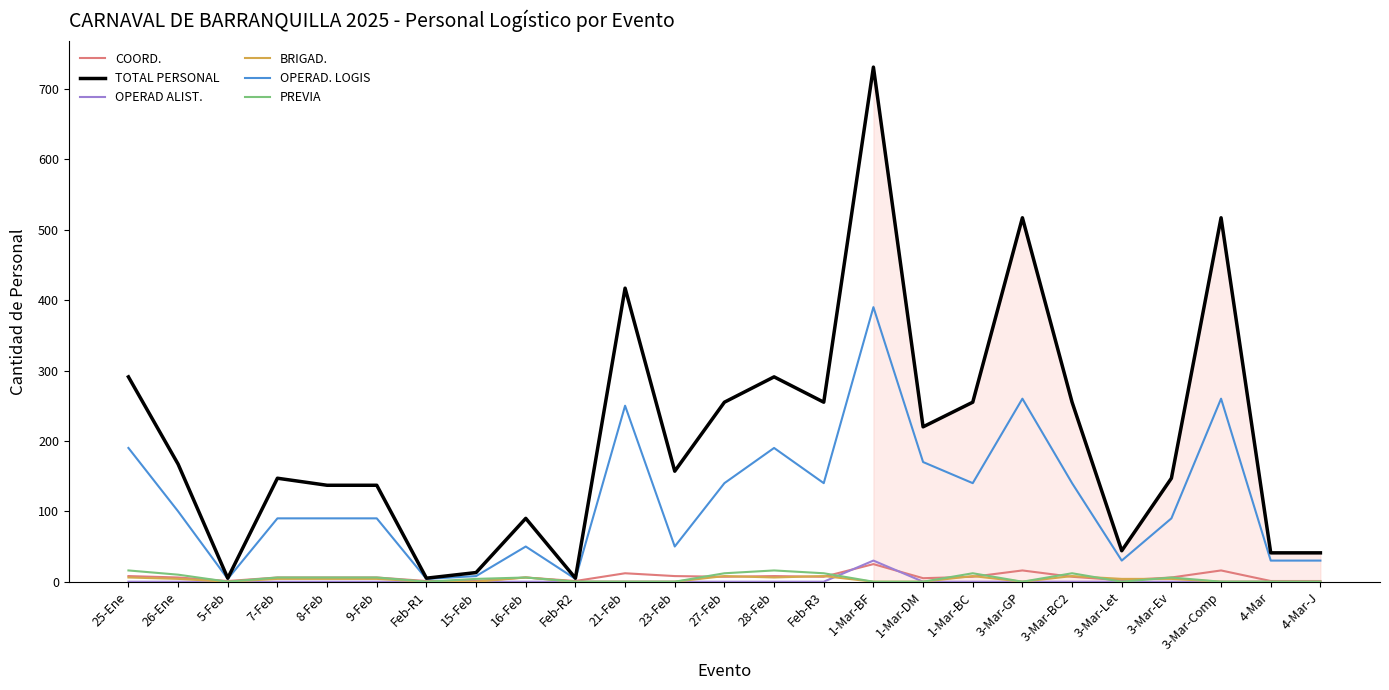

Which series has the widest spread of values?

TOTAL PERSONAL